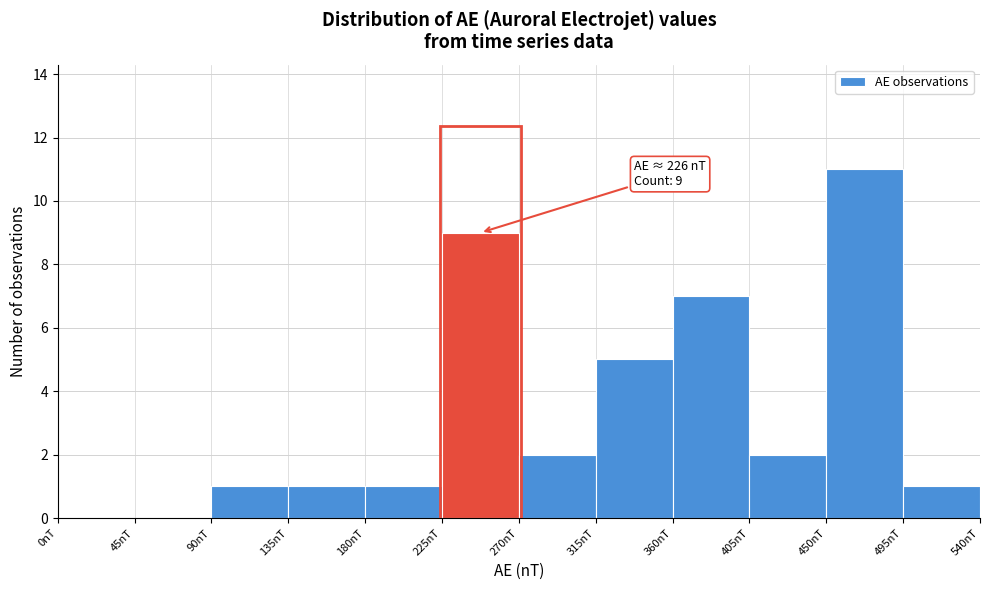

Which range on the x-axis has the tallest bar?

450 to 495